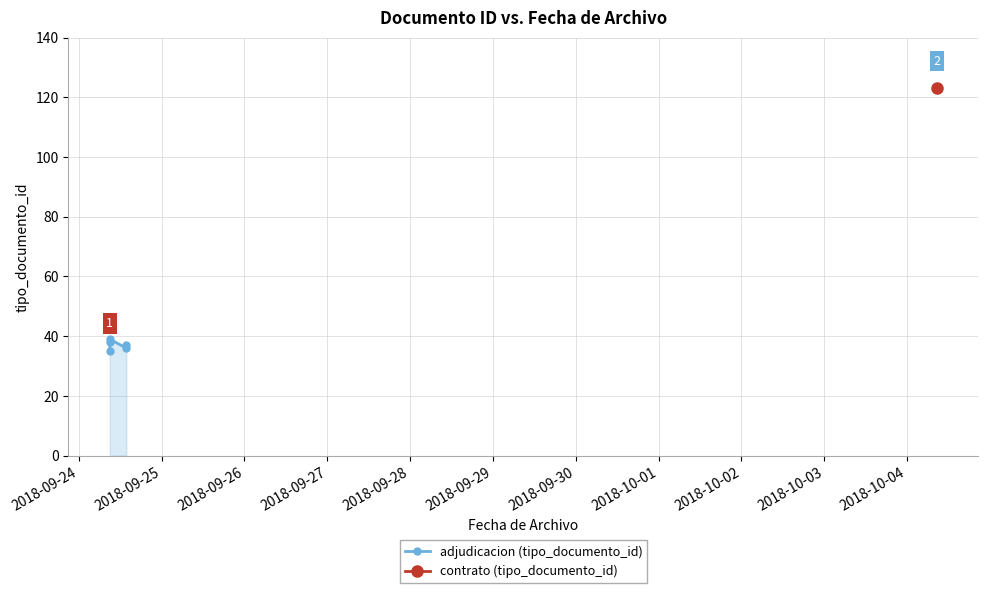

What is the minimum value shown in the chart?

35